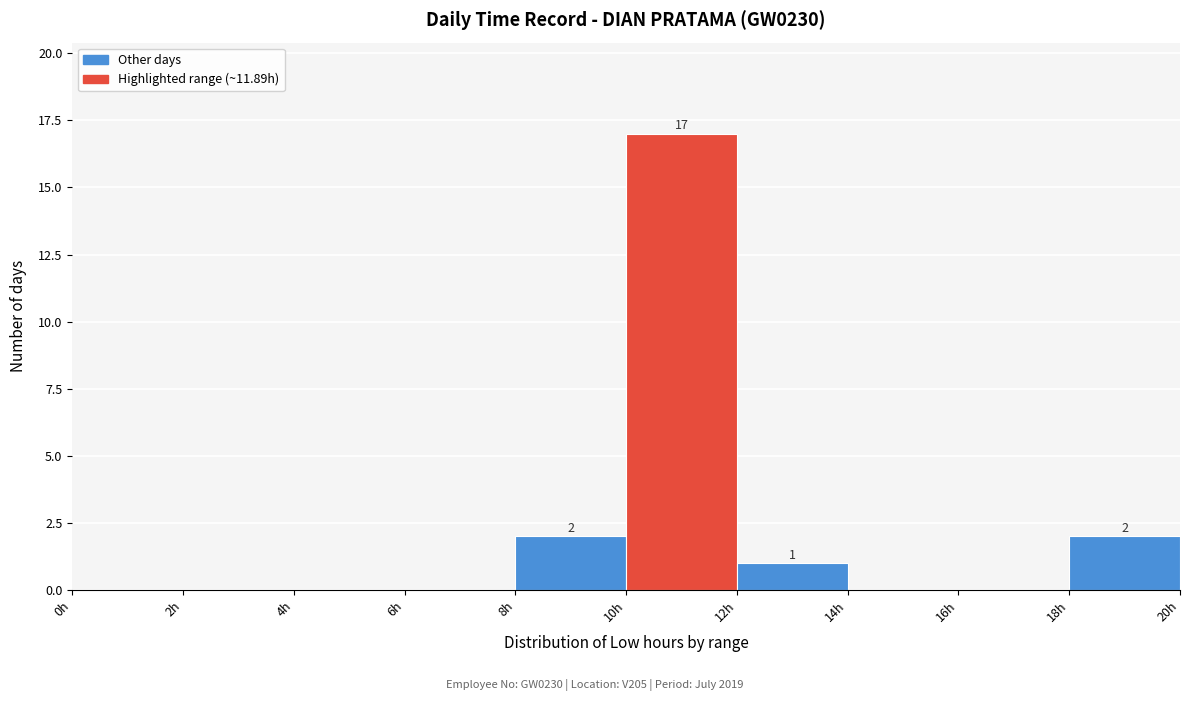

Over which range of the x-axis is the bar tallest?

10 to 12